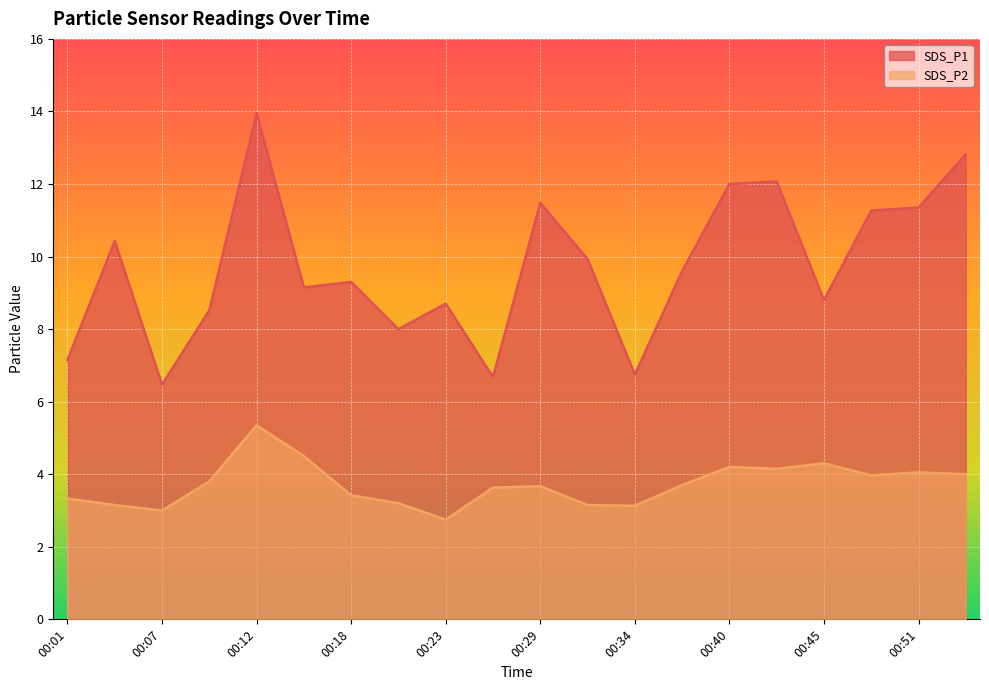

Which category has the lowest value in the SDS_P2 series?

00:23